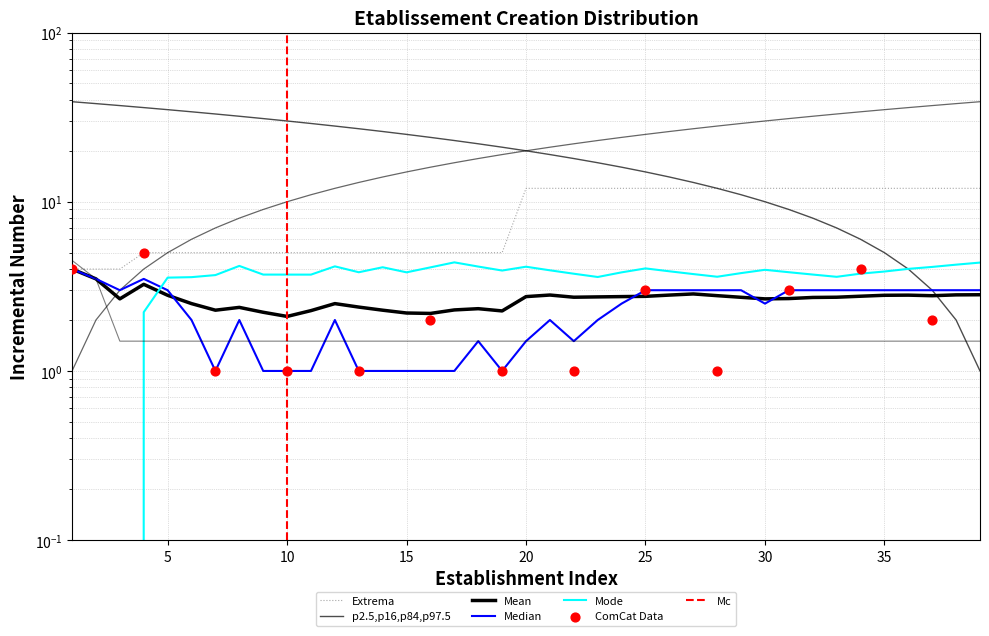

At how many categories does at least one series exceed 30?

18